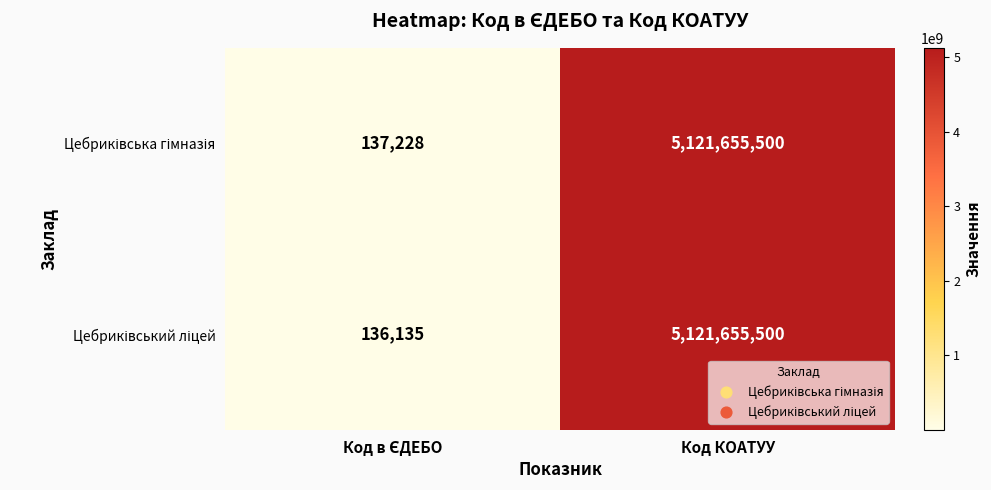

At which category is the sum across all series the highest?

Код КОАТУУ